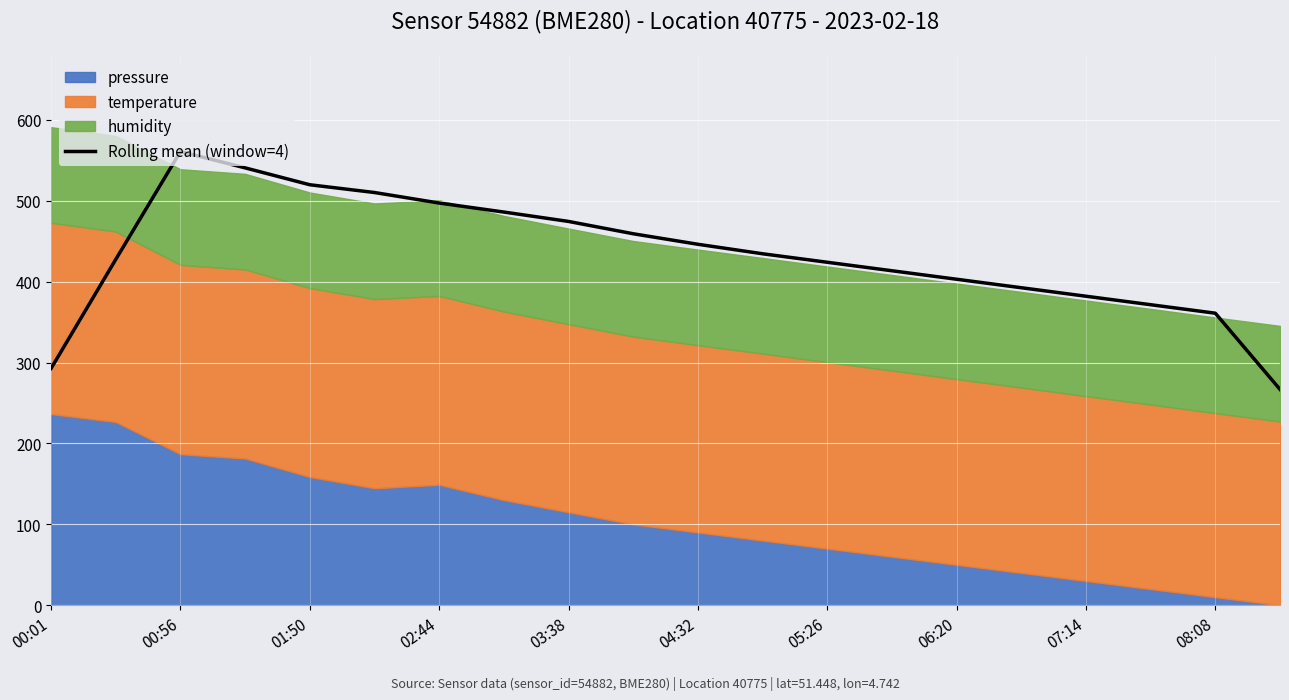

The Rolling mean (window=4) series shows 474.4 at 03:38. True or false?

True